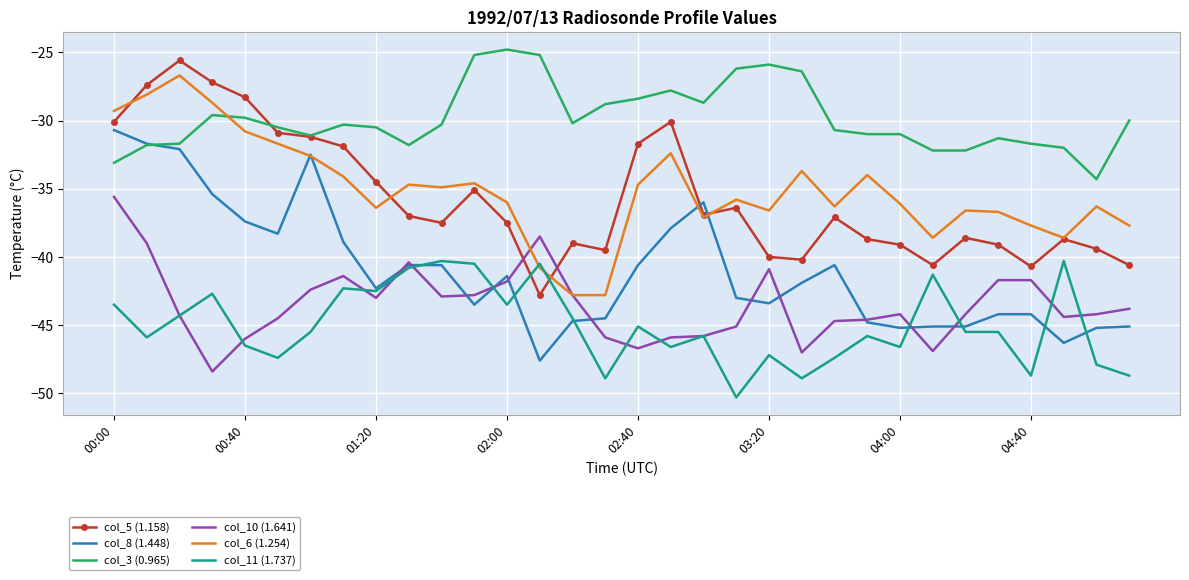

What is the greatest value displayed?

-24.8